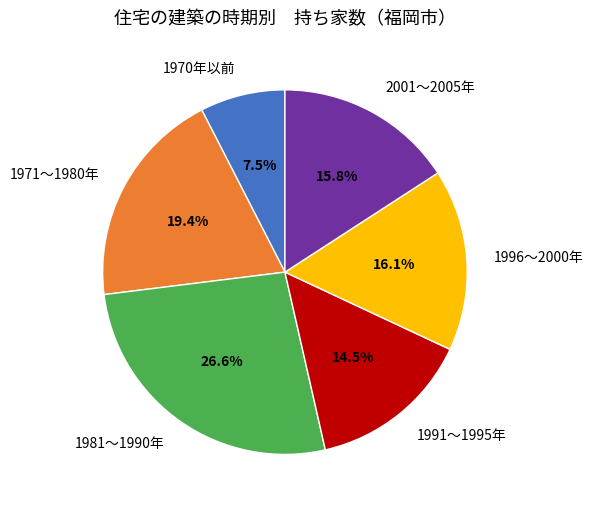

Approximately how many times larger is the value at 1991～1995年 compared to 2001～2005年?

0.9